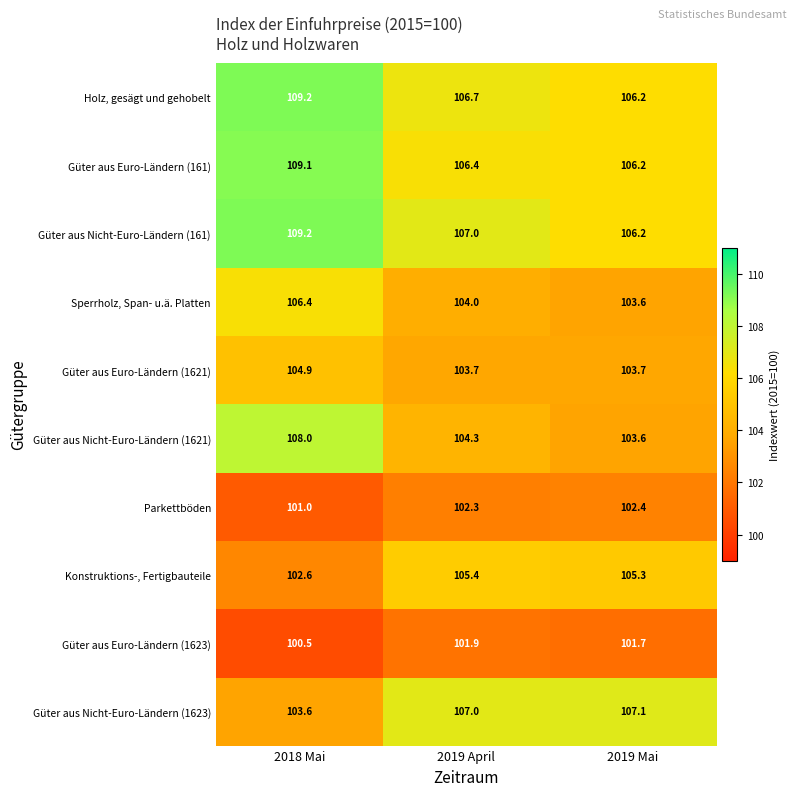

Where does the Güter aus Nicht-Euro-Ländern (1621) series first go above 104?

2018 Mai